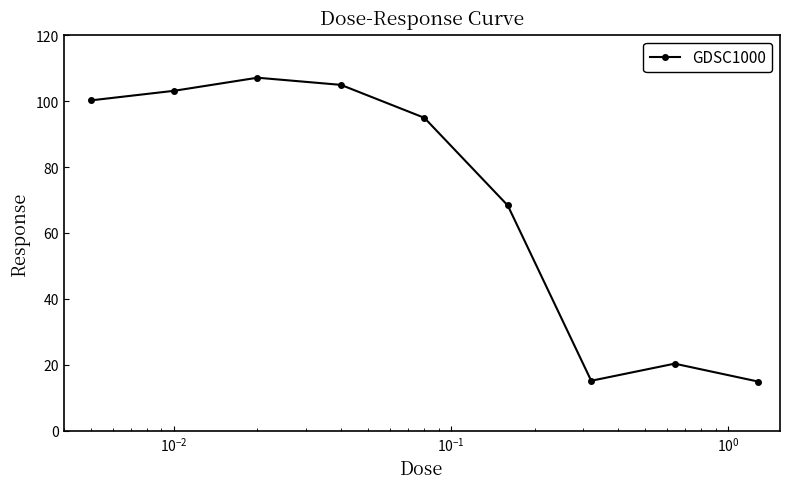

What is the difference between the second highest and second lowest values?

89.8